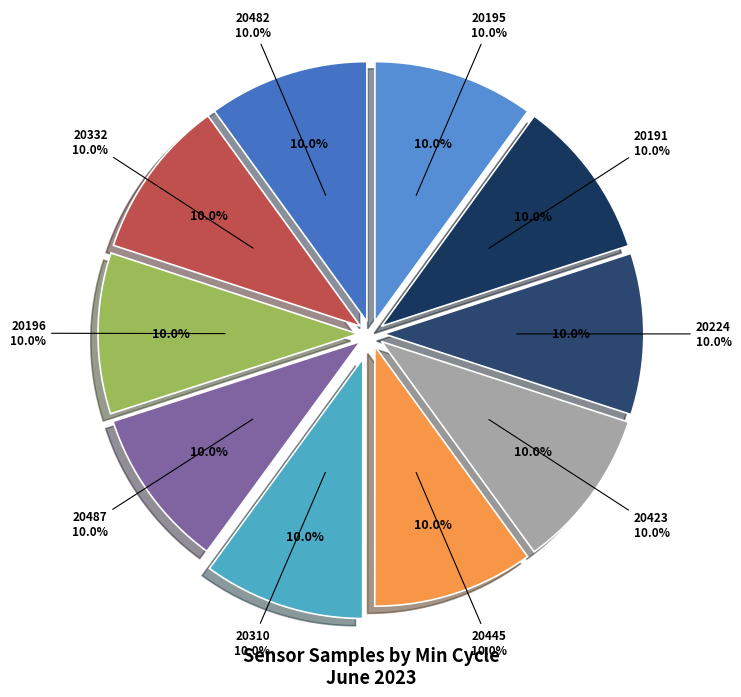

How many segments does this pie chart have?

10